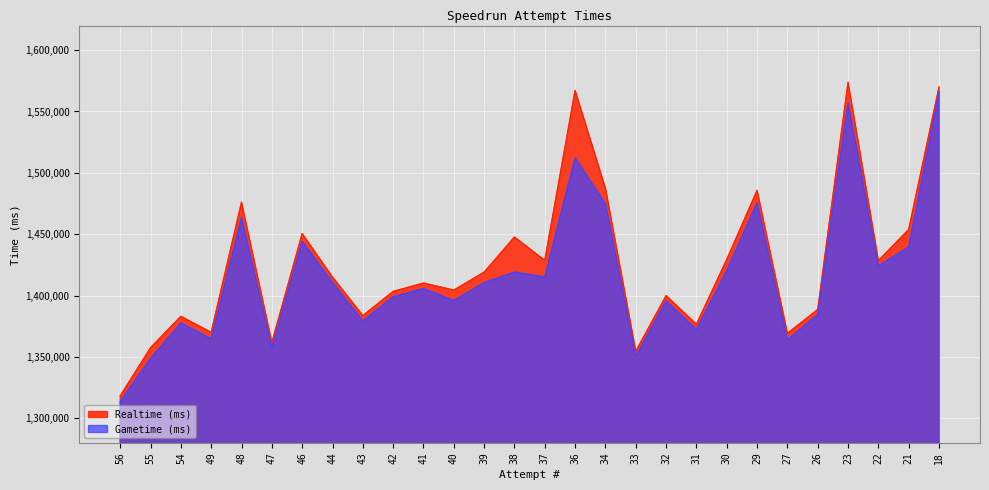

Which series has the largest total across all categories?

Realtime (ms)